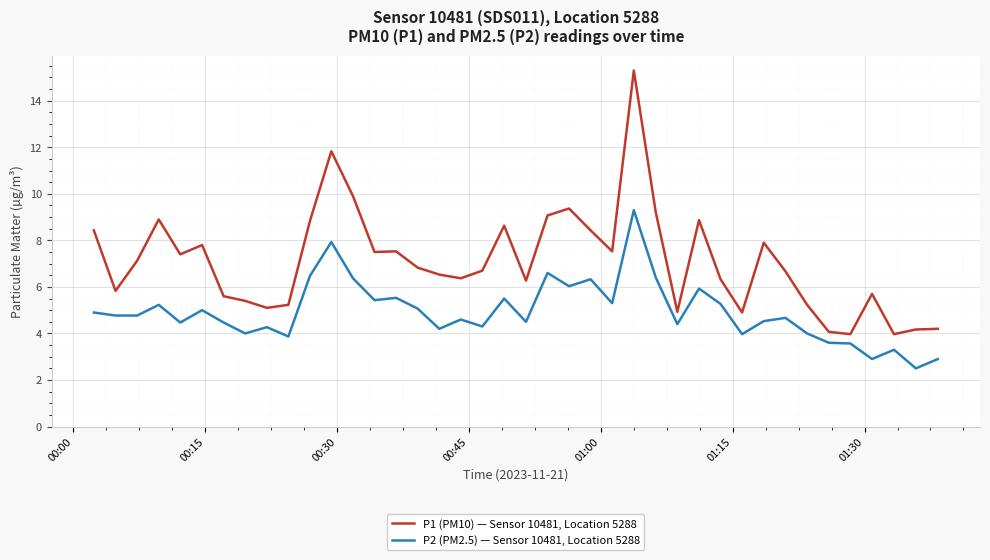

What is the maximum value shown in the chart?

15.3